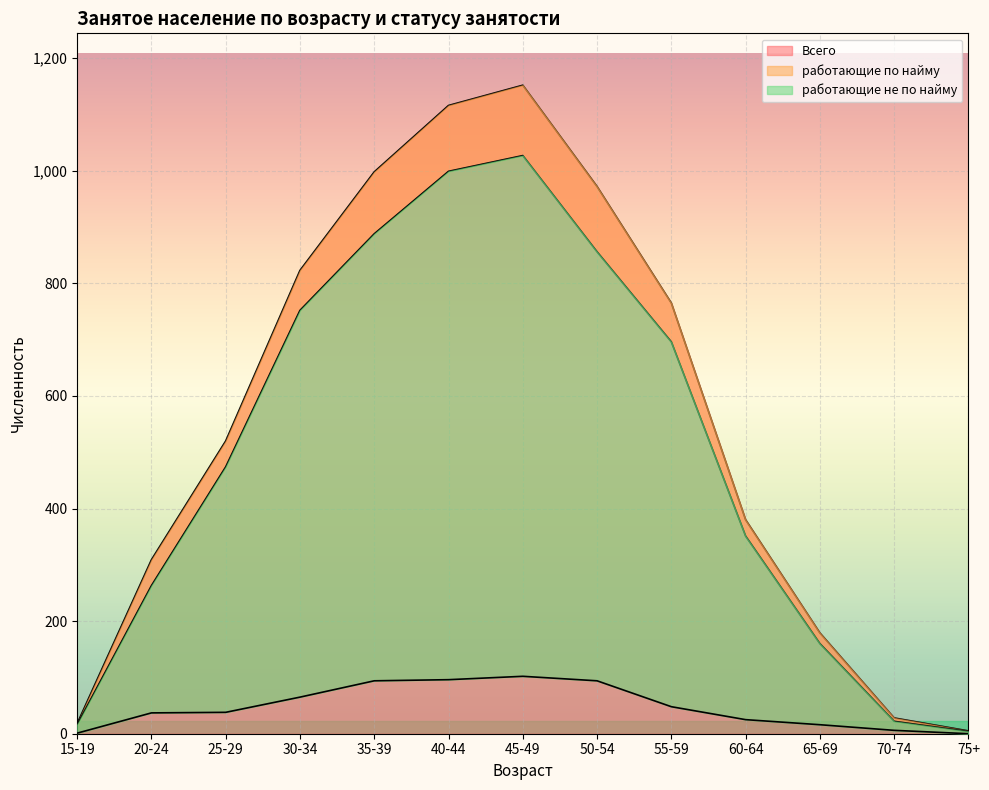

True or false: работающие по найму and Всего cross at least once.

False